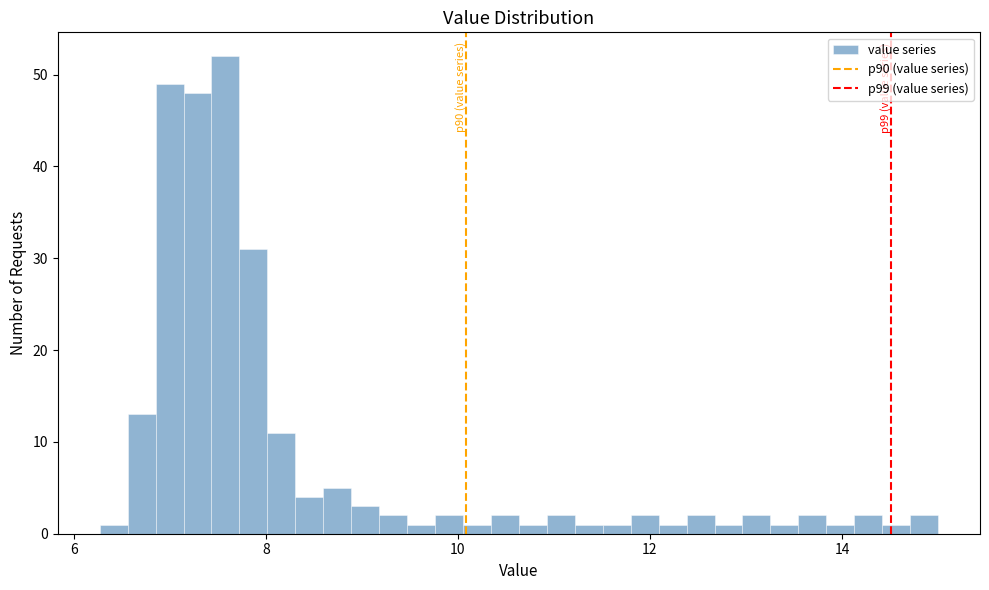

Read against the x-axis, roughly where is the centre of the tallest bar?

7.6